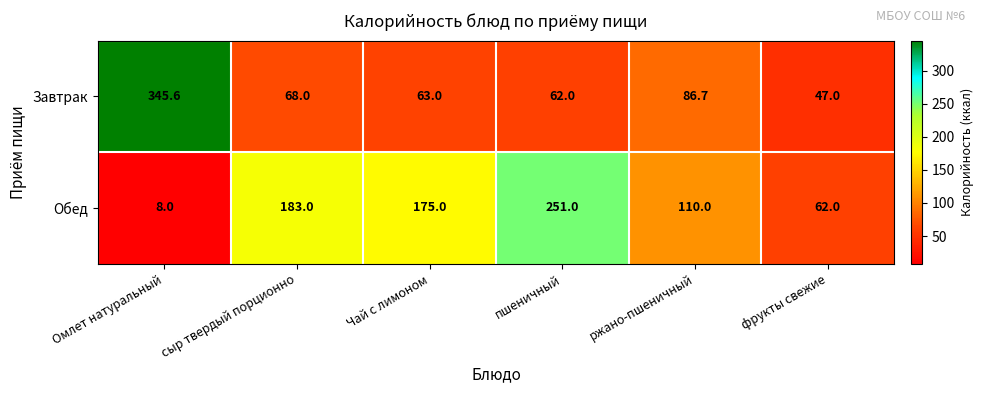

What is the total value across all series at Чай с лимоном?

238.0